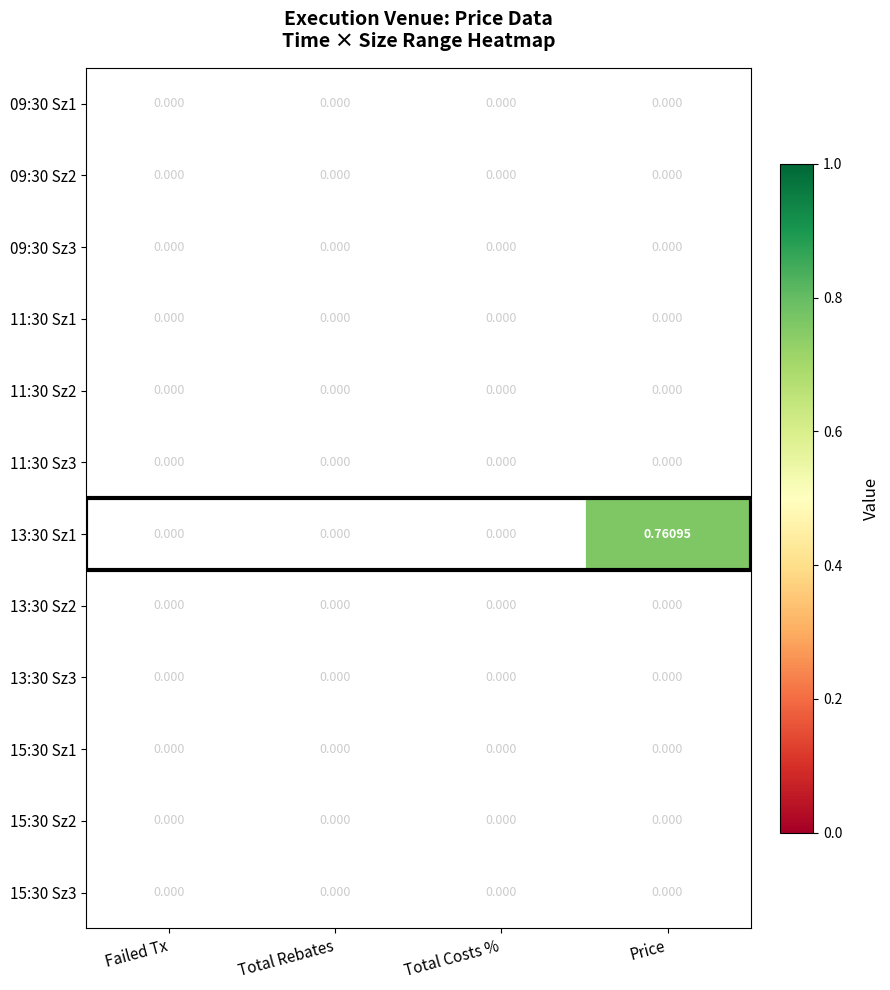

Count the number of categories in the chart.

4